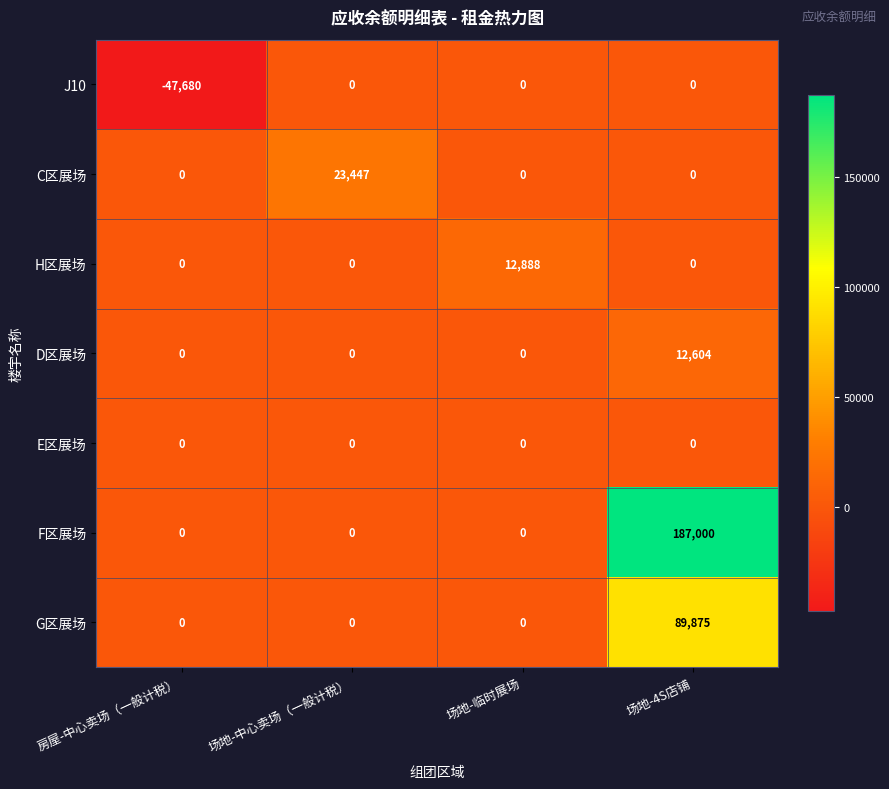

Reading left to right, list all the values displayed in this chart.

J10: -47680	0	0	0
C区展场: 0	23447	0	0
H区展场: 0	0	12888	0
D区展场: 0	0	0	12604
E区展场: 0	0	0	0
F区展场: 0	0	0	187000
G区展场: 0	0	0	89875